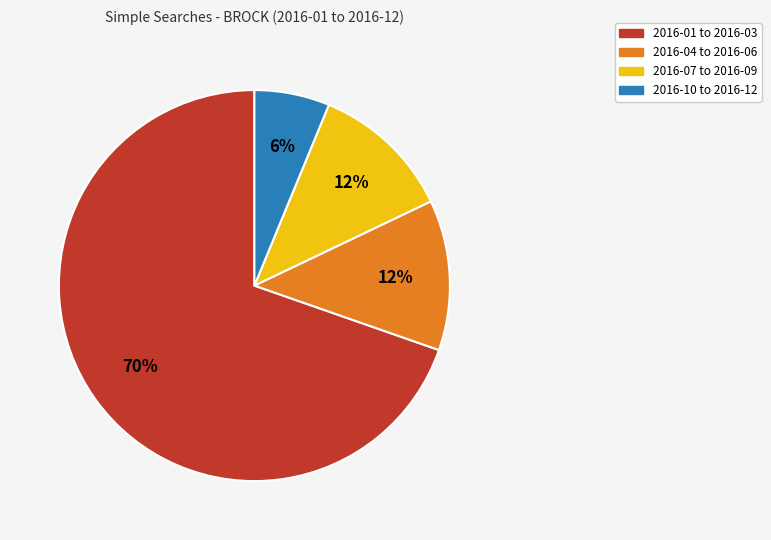

Is there a majority slice in this chart?

Yes